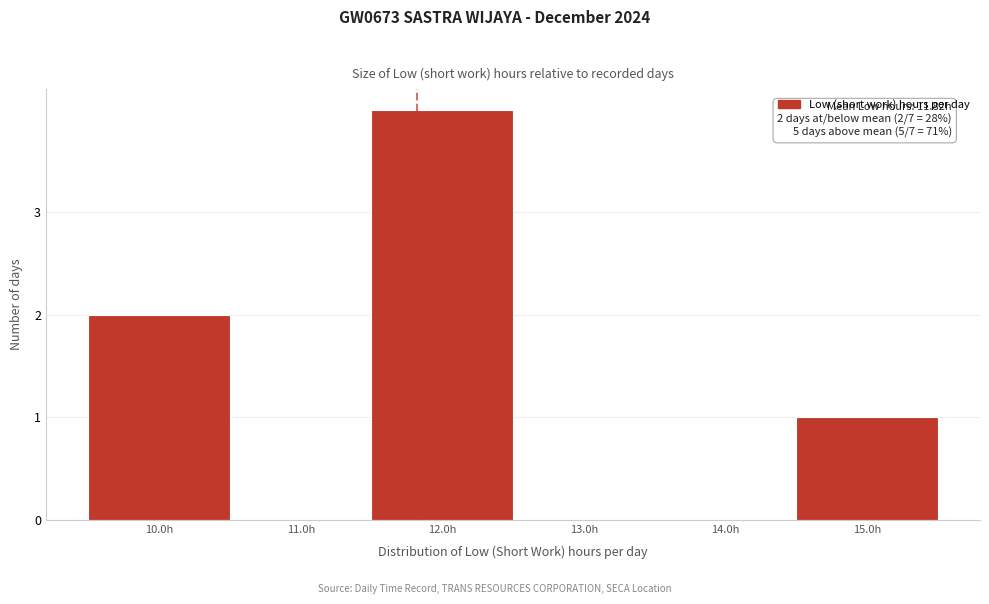

Over which range of the x-axis is the bar tallest?

11.5 to 12.5